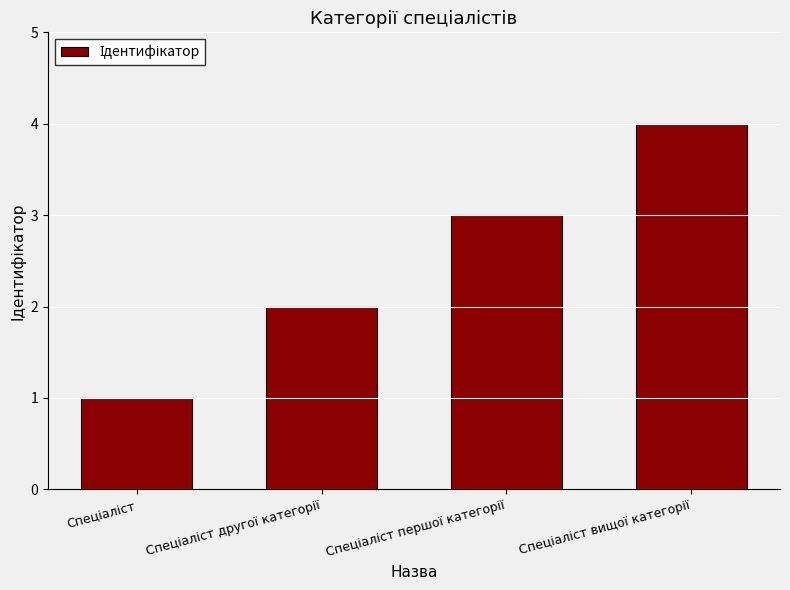

What is the difference between the maximum and minimum values?

3